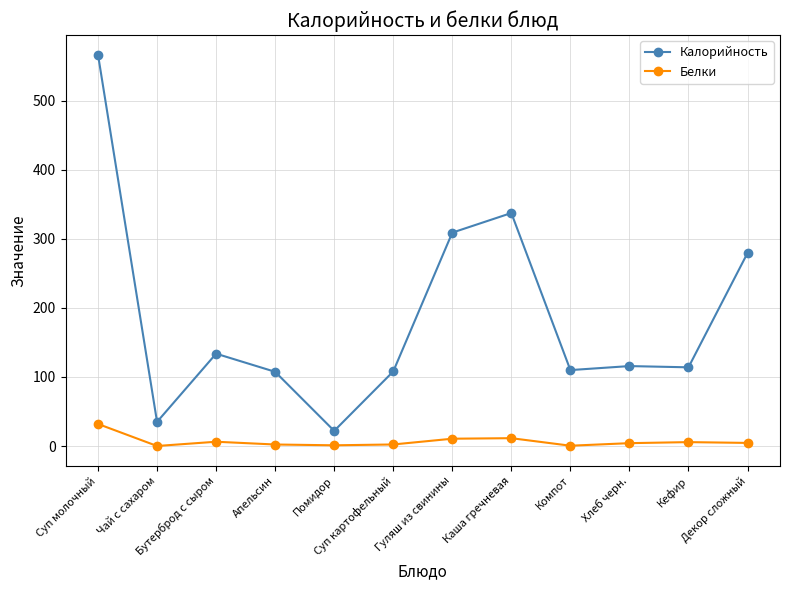

Which category has the highest value across all series?

Суп молочный